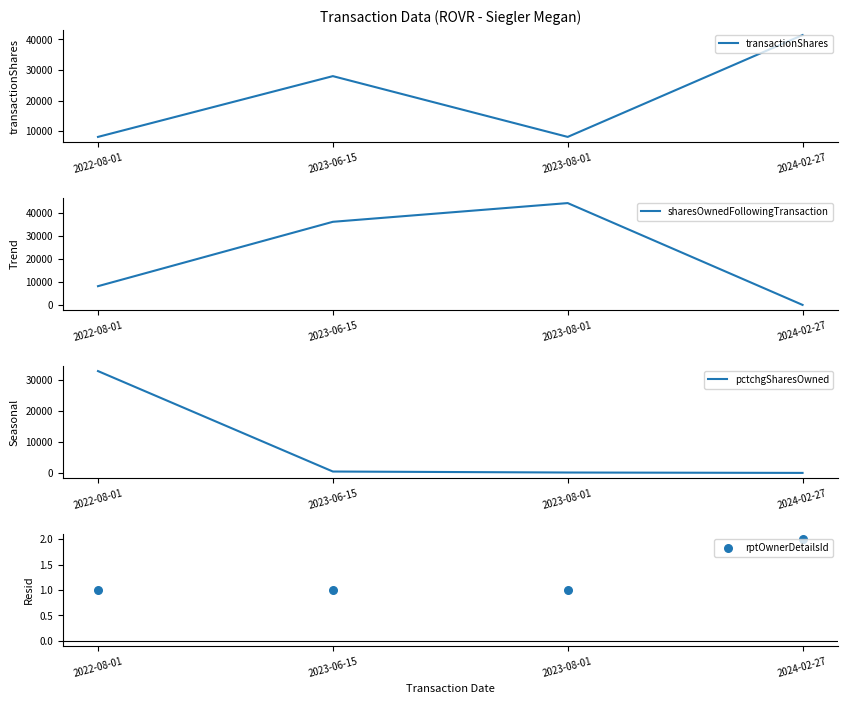

Which series contains the lowest Y value?

pctchgSharesOwned